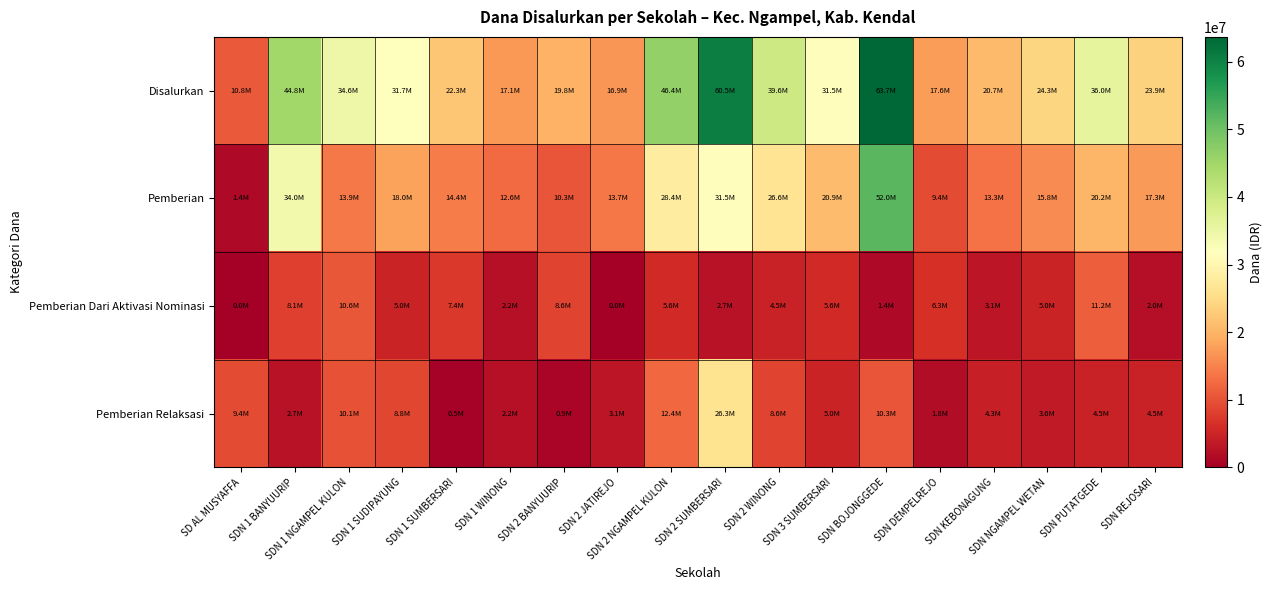

Reading left to right, what are all the values shown in this chart?

Disalurkan: SD AL MUSYAFFA=10800000	SDN 1 BANYUURIP=44775000	SDN 1 NGAMPEL KULON=34650000	SDN 1 SUDIPAYUNG=31725000	SDN 1 SUMBERSARI=22275000	SDN 1 WINONG=17100000	SDN 2 BANYUURIP=19800000	SDN 2 JATIREJO=16875000	SDN 2 NGAMPEL KULON=46350000	SDN 2 SUMBERSARI=60525000	SDN 2 WINONG=39600000	SDN 3 SUMBERSARI=31500000	SDN BOJONGGEDE=63675000	SDN DEMPELREJO=17550000	SDN KEBONAGUNG=20700000	SDN NGAMPEL WETAN=24300000	SDN PUTATGEDE=36000000	SDN REJOSARI=23850000
Pemberian: SD AL MUSYAFFA=1350000	SDN 1 BANYUURIP=33975000	SDN 1 NGAMPEL KULON=13950000	SDN 1 SUDIPAYUNG=18000000	SDN 1 SUMBERSARI=14400000	SDN 1 WINONG=12600000	SDN 2 BANYUURIP=10350000	SDN 2 JATIREJO=13725000	SDN 2 NGAMPEL KULON=28350000	SDN 2 SUMBERSARI=31500000	SDN 2 WINONG=26550000	SDN 3 SUMBERSARI=20925000	SDN BOJONGGEDE=51975000	SDN DEMPELREJO=9450000	SDN KEBONAGUNG=13275000	SDN NGAMPEL WETAN=15750000	SDN PUTATGEDE=20250000	SDN REJOSARI=17325000
Pemberian Dari Aktivasi Nominasi: SD AL MUSYAFFA=0	SDN 1 BANYUURIP=8100000	SDN 1 NGAMPEL KULON=10575000	SDN 1 SUDIPAYUNG=4950000	SDN 1 SUMBERSARI=7425000	SDN 1 WINONG=2250000	SDN 2 BANYUURIP=8550000	SDN 2 JATIREJO=0	SDN 2 NGAMPEL KULON=5625000	SDN 2 SUMBERSARI=2700000	SDN 2 WINONG=4500000	SDN 3 SUMBERSARI=5625000	SDN BOJONGGEDE=1350000	SDN DEMPELREJO=6300000	SDN KEBONAGUNG=3150000	SDN NGAMPEL WETAN=4950000	SDN PUTATGEDE=11250000	SDN REJOSARI=2025000
Pemberian Relaksasi: SD AL MUSYAFFA=9450000	SDN 1 BANYUURIP=2700000	SDN 1 NGAMPEL KULON=10125000	SDN 1 SUDIPAYUNG=8775000	SDN 1 SUMBERSARI=450000	SDN 1 WINONG=2250000	SDN 2 BANYUURIP=900000	SDN 2 JATIREJO=3150000	SDN 2 NGAMPEL KULON=12375000	SDN 2 SUMBERSARI=26325000	SDN 2 WINONG=8550000	SDN 3 SUMBERSARI=4950000	SDN BOJONGGEDE=10350000	SDN DEMPELREJO=1800000	SDN KEBONAGUNG=4275000	SDN NGAMPEL WETAN=3600000	SDN PUTATGEDE=4500000	SDN REJOSARI=4500000